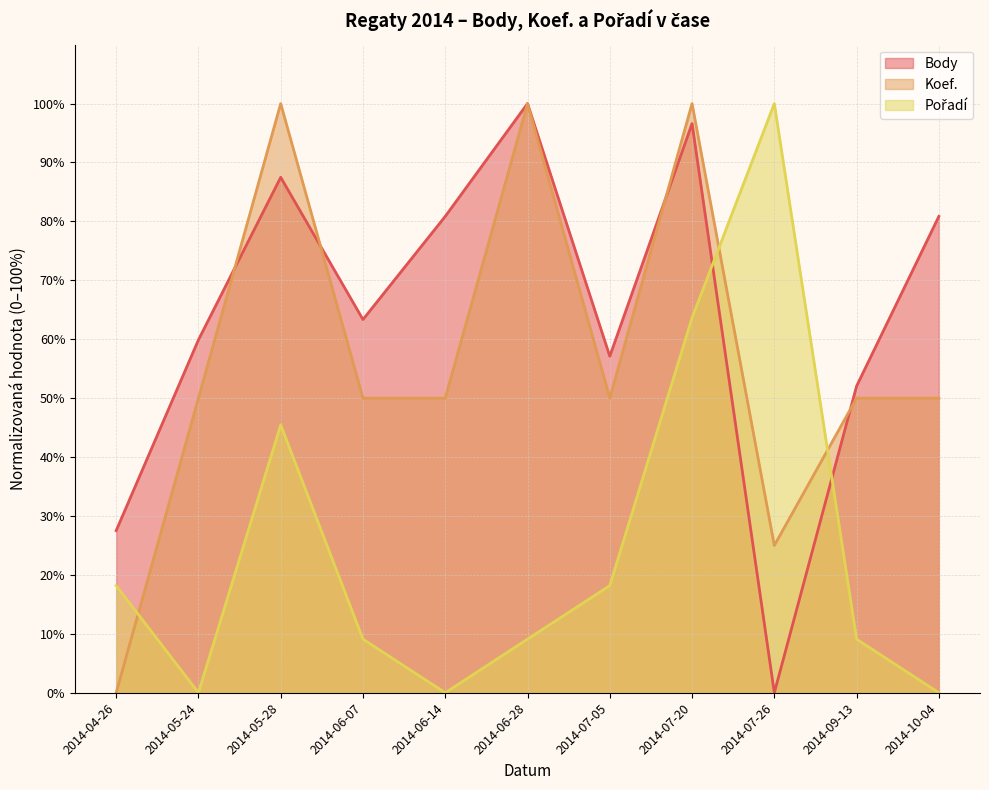

What is the maximum value for Pořadí?

100.0